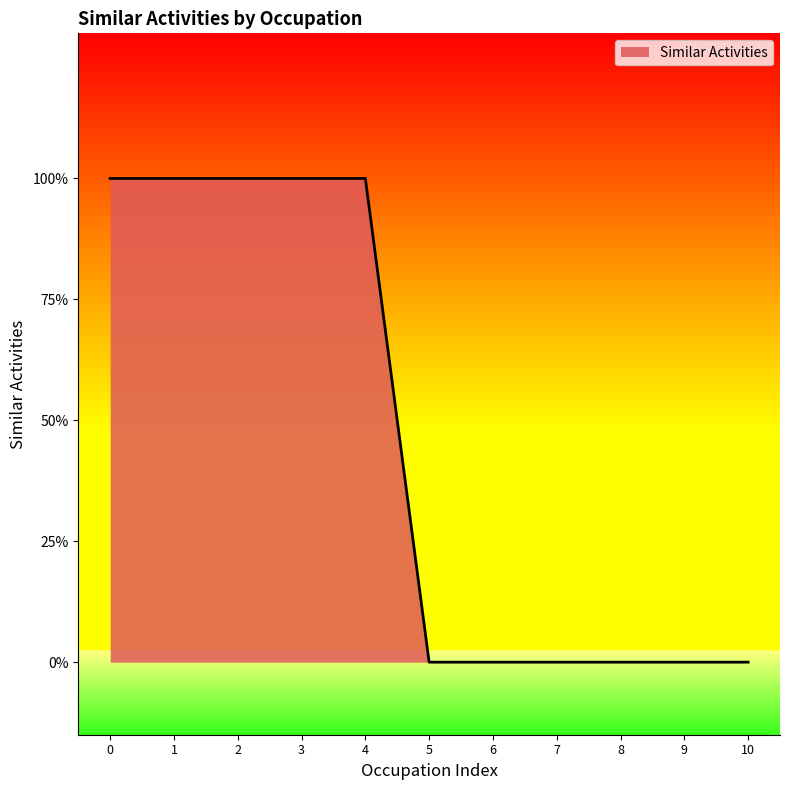

What is the difference between the maximum and minimum values?

1